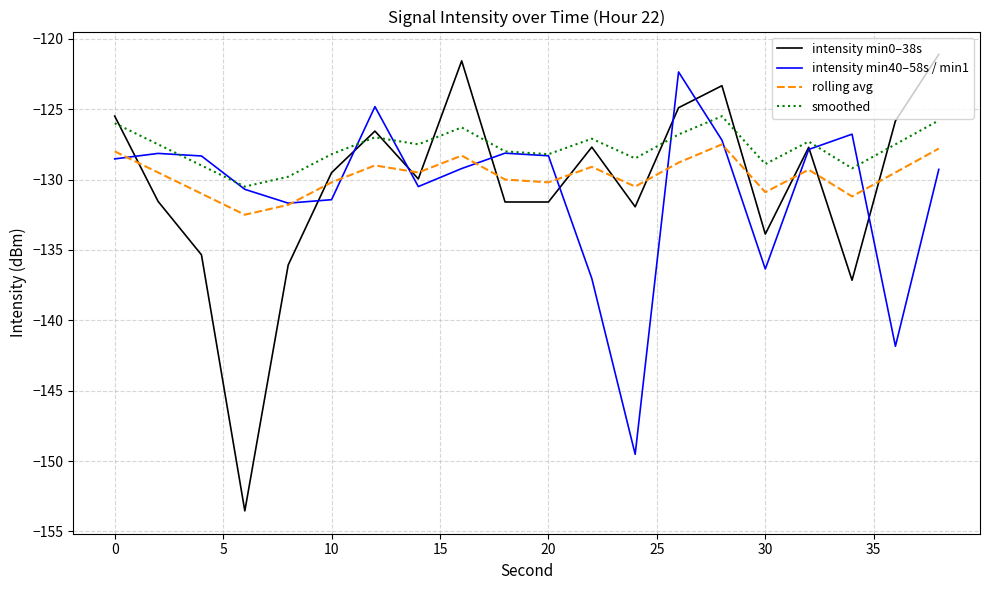

Which series has the widest spread of values?

intensity min0–38s